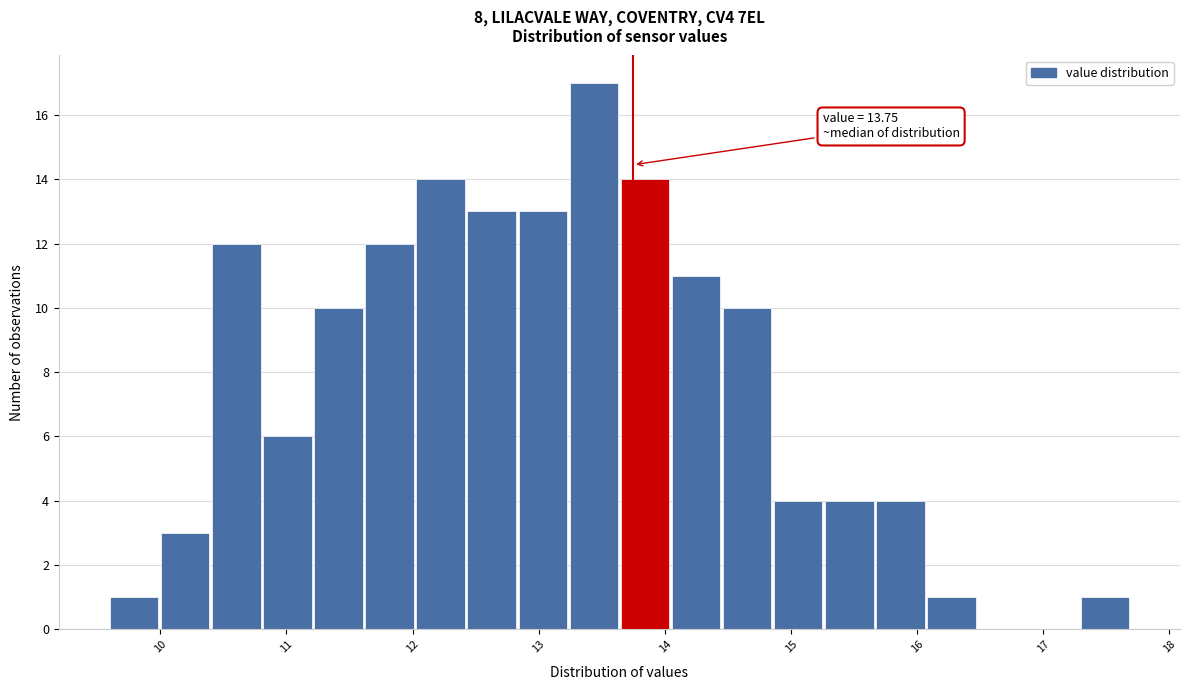

Which range on the x-axis has the tallest bar?

13.2 to 13.7